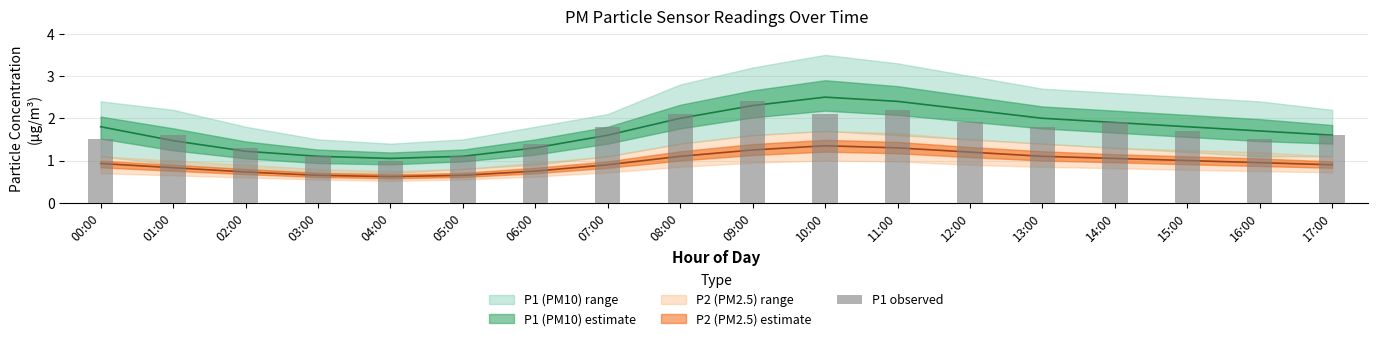

What is the change in value from 13:00 to 15:00?

-0.1